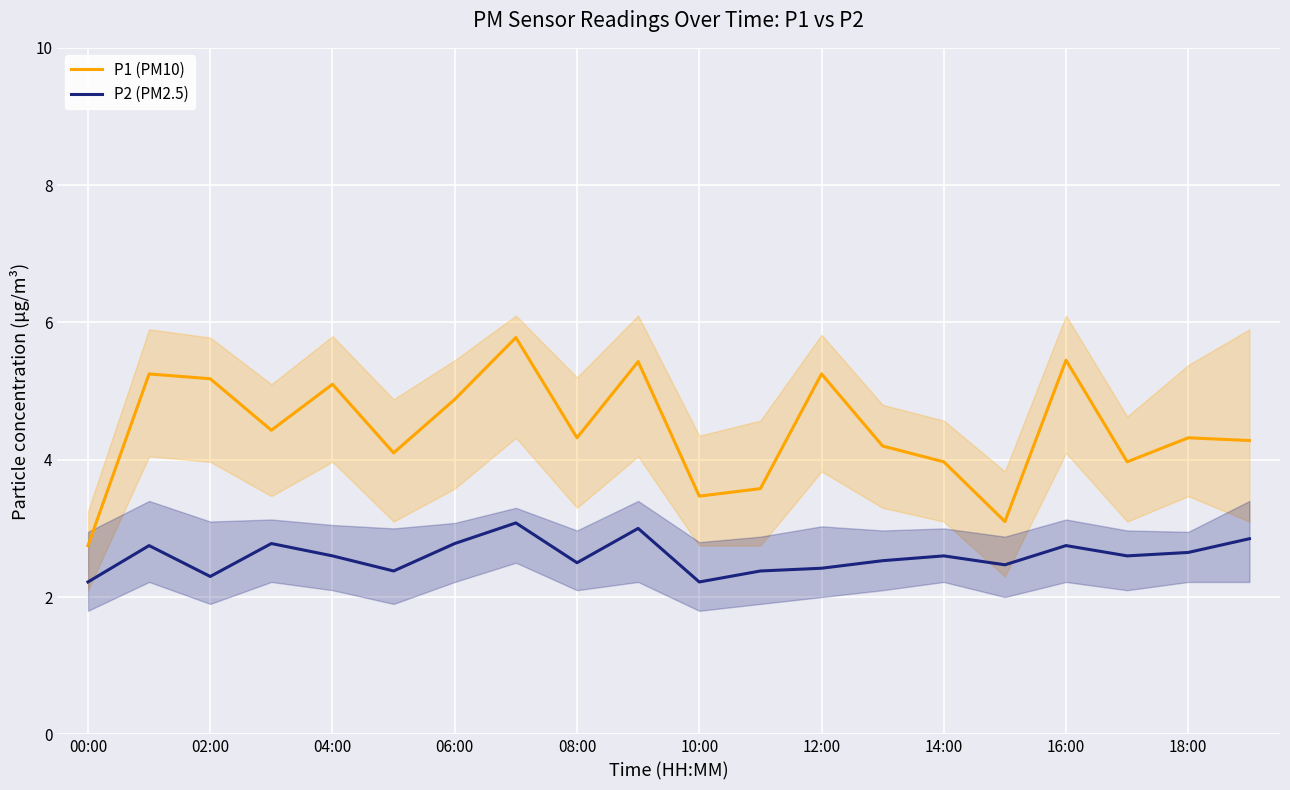

True or false: P2 (PM2.5) and P1 (PM10) cross at least once.

False